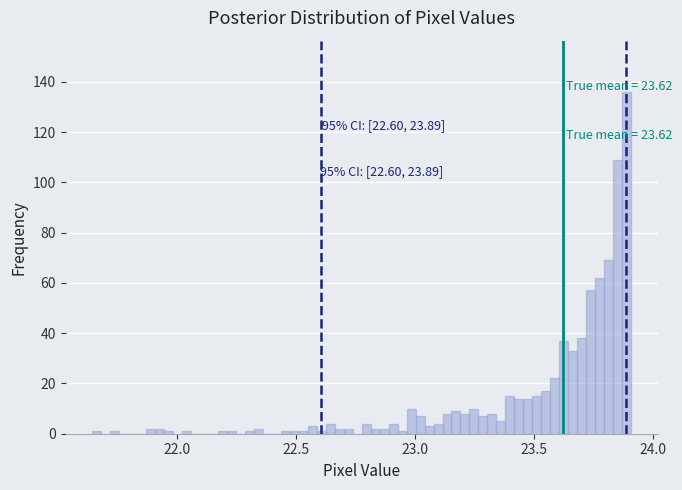

Read against the x-axis, roughly where is the centre of the tallest bar?

23.90